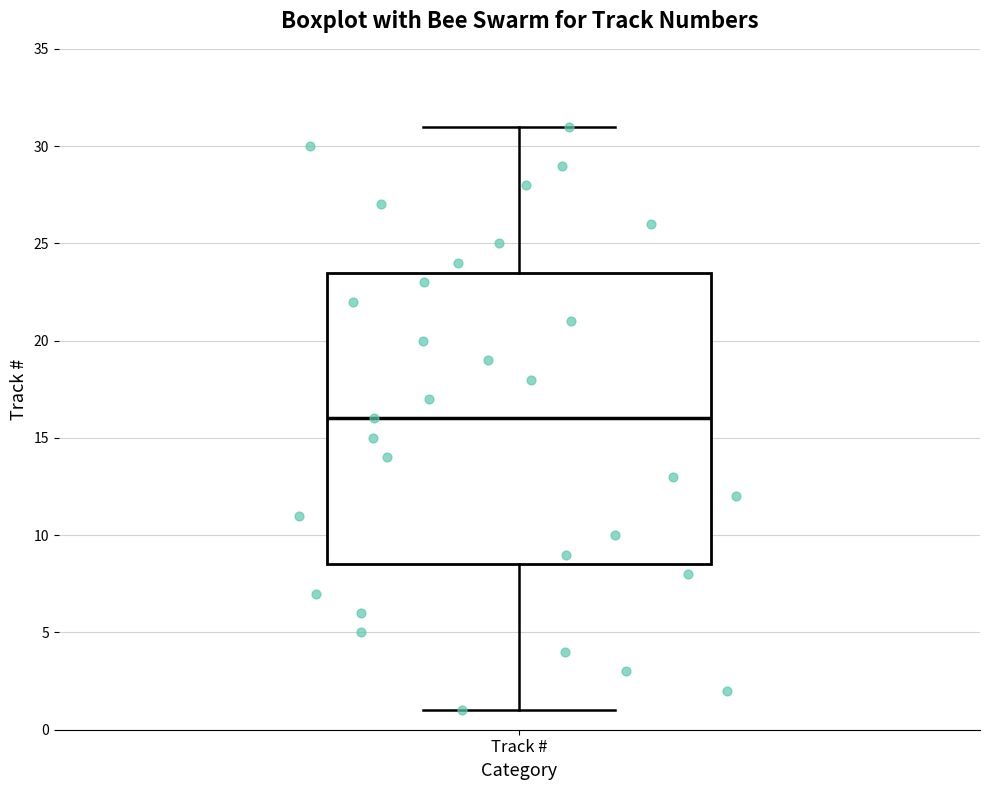

Transcribe this box plot: give where the median line is, the range the box spans, and where the two whiskers end, as read against the y-axis. The values are not printed on the chart, so give them approximately, as read against the axis.

median 16.0, box 8.5 to 23.5, whiskers 1.0 to 31.0